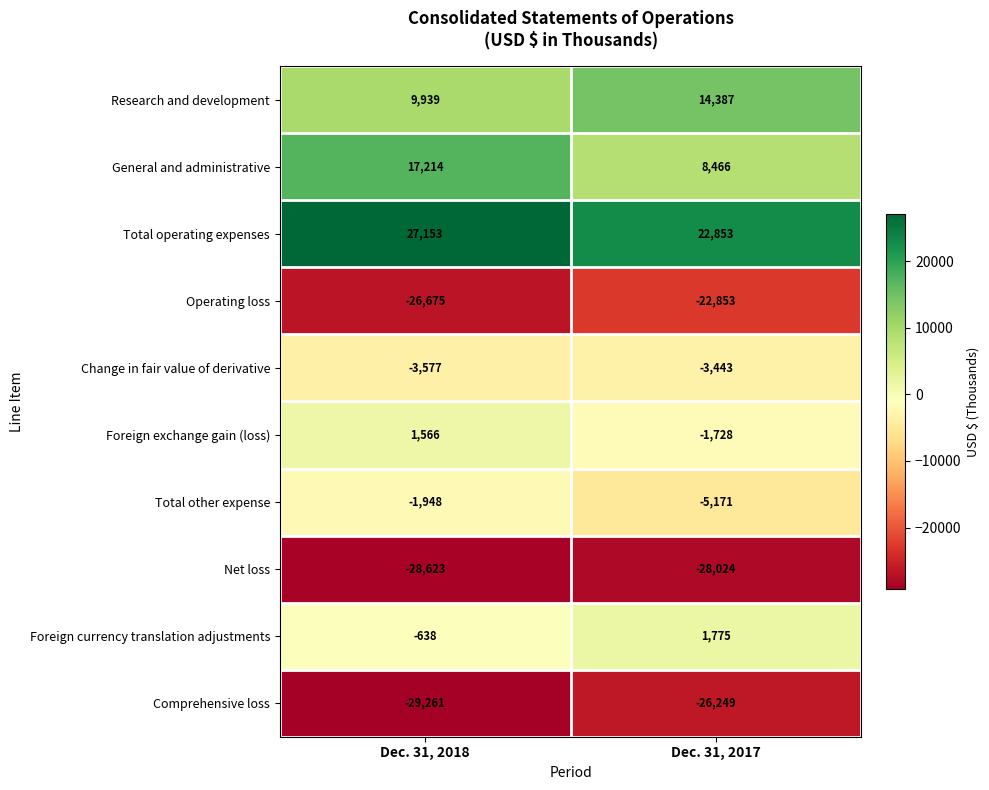

Between Dec. 31, 2018 and Dec. 31, 2017, which series saw the biggest shift?

General and administrative